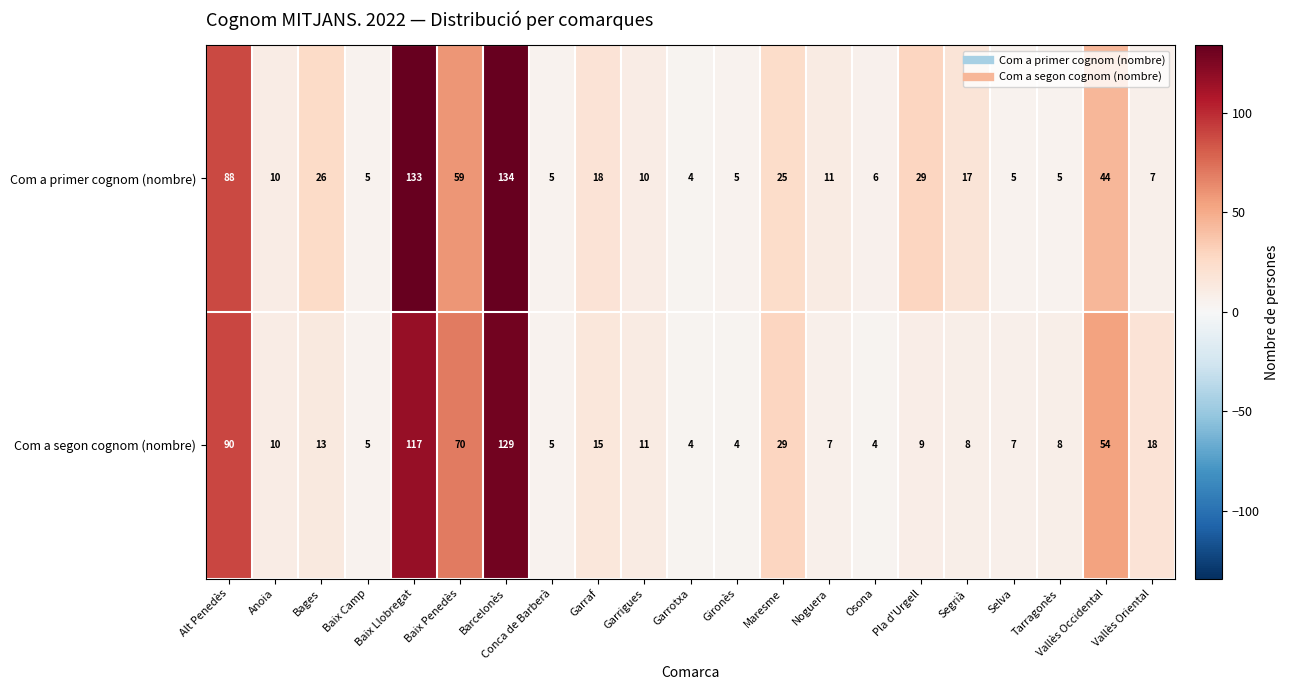

What is the total value across all series at Gironès?

9